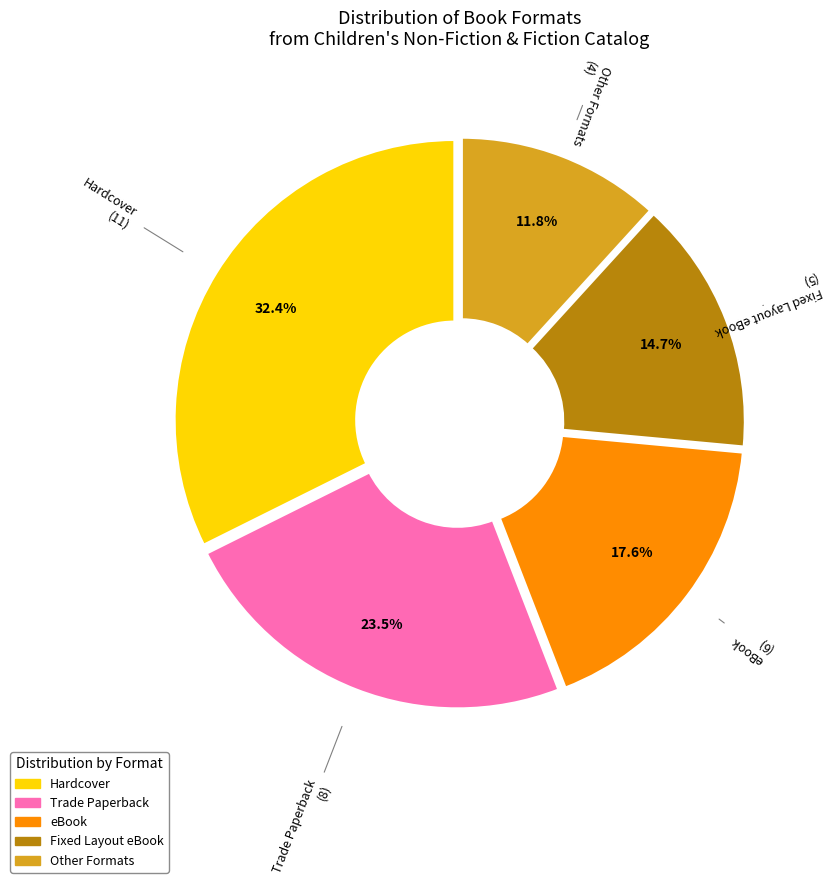

Is there any slice that represents more than half of the pie?

No